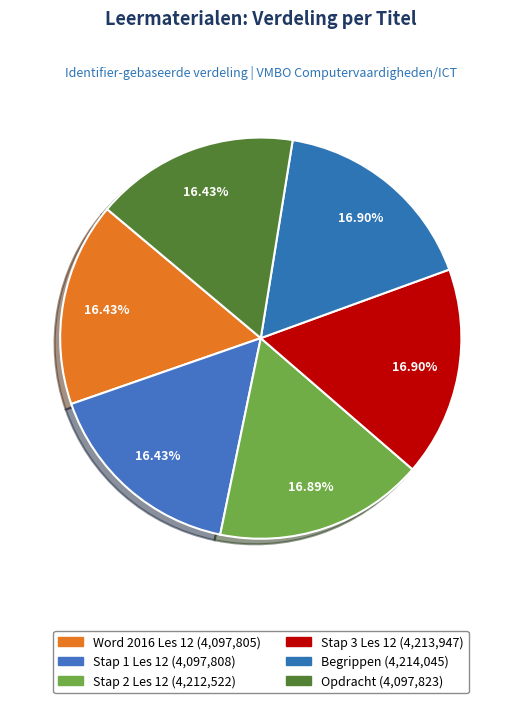

Is Stap 2 Les 12 the majority of the pie?

No